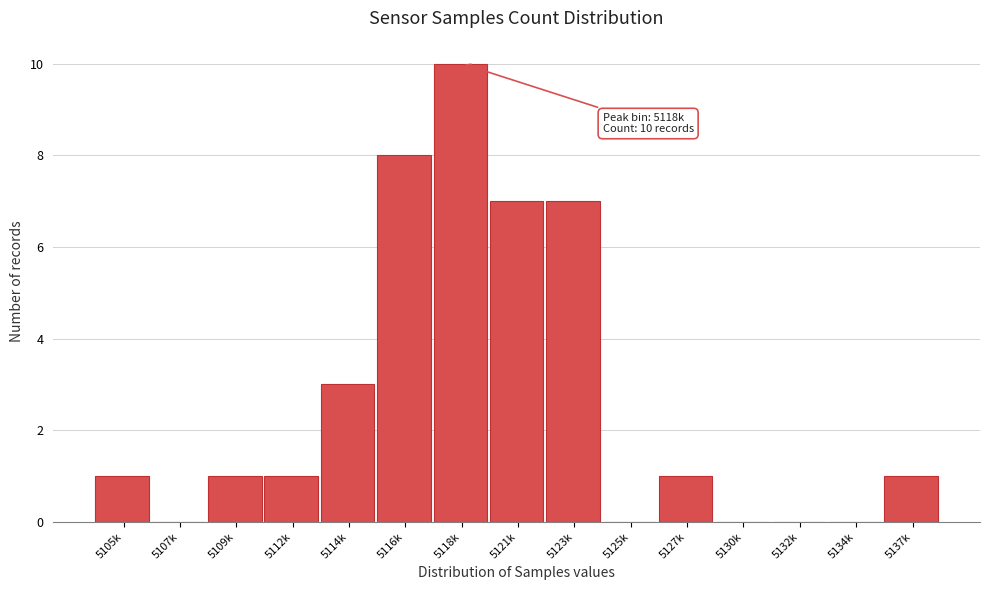

Reading right to left, extract all data points from this chart.

5137k=1	5134k=0	5132k=0	5130k=0	5127k=1	5125k=0	5123k=7	5121k=7	5118k=10	5116k=8	5114k=3	5112k=1	5109k=1	5107k=0	5105k=1